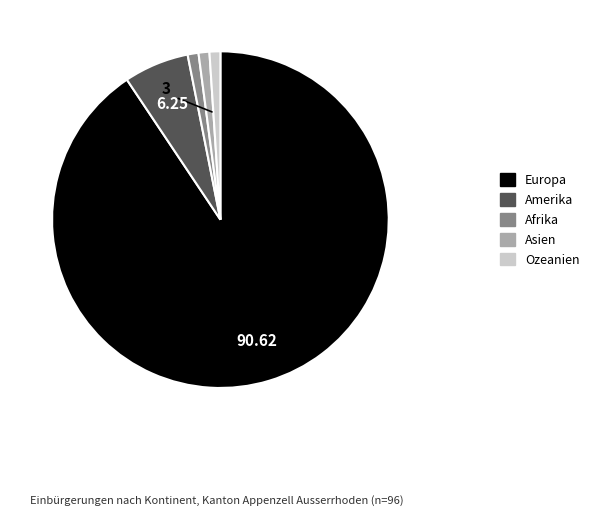

To the nearest percent, what portion does Europa represent?

91%